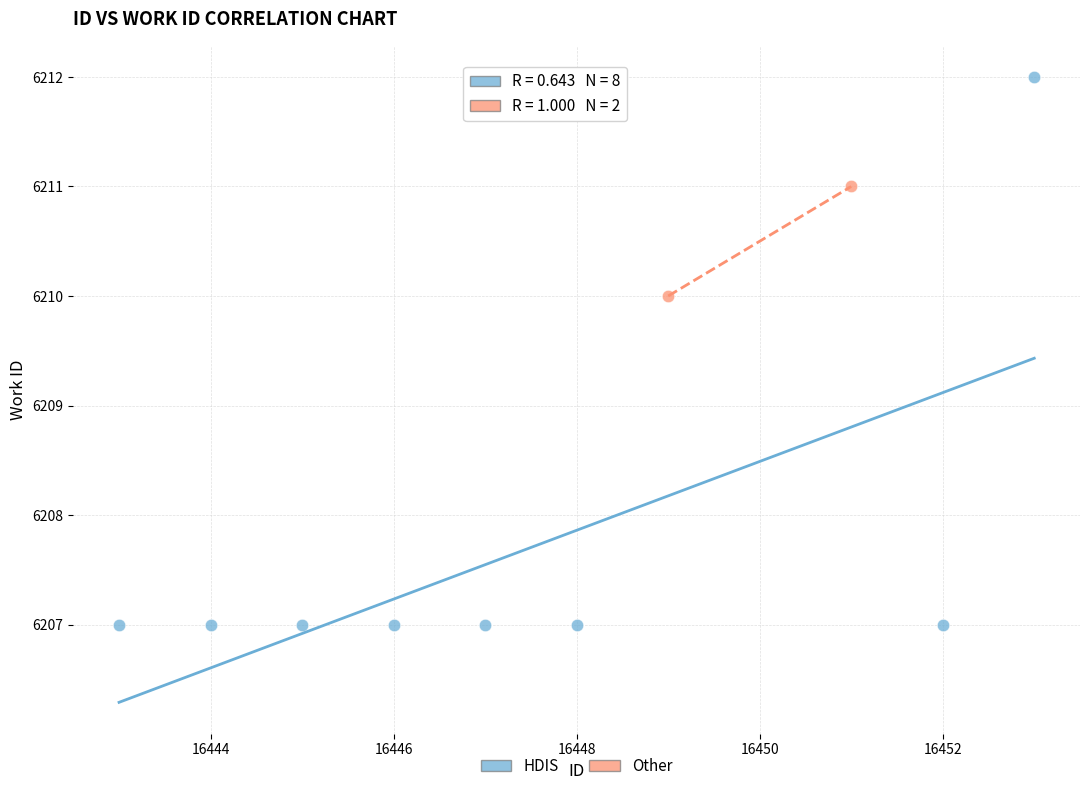

What are all the series names shown in the legend?

HDIS, Other